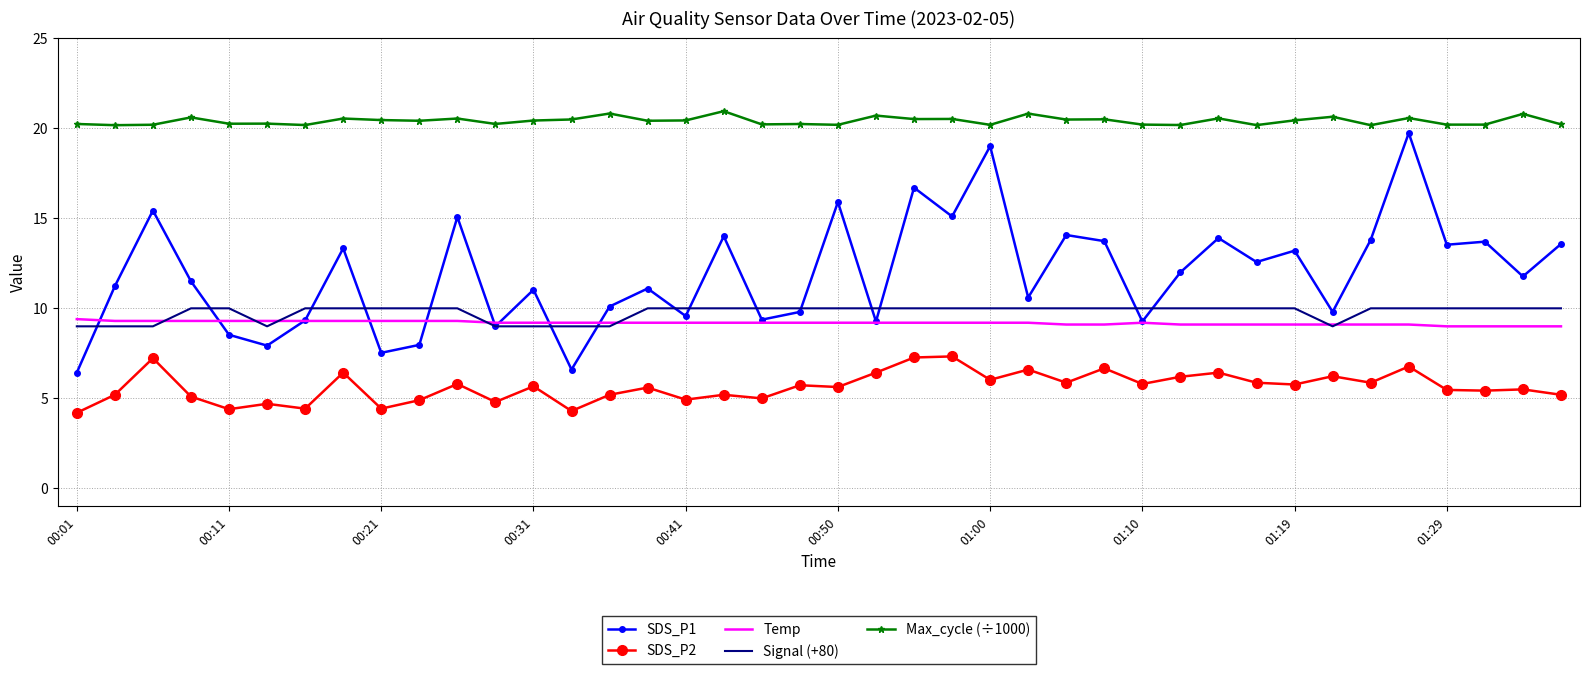

Which series has the largest total across all categories?

Max_cycle (÷1000)